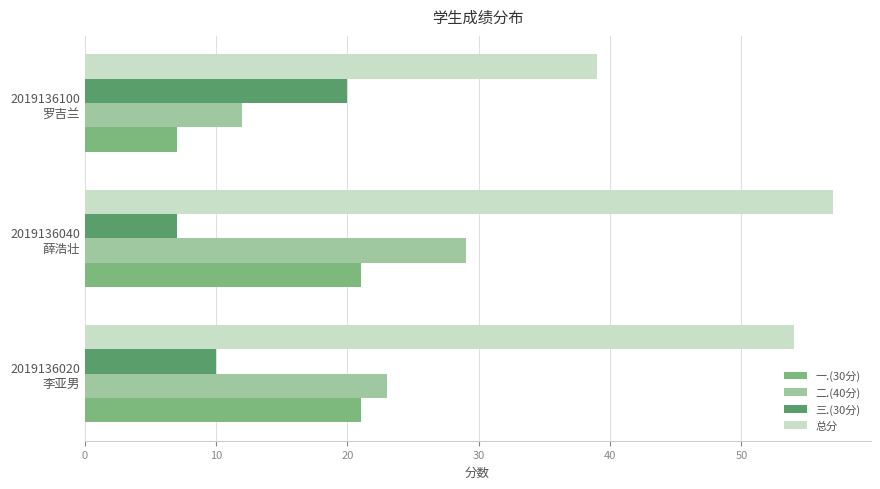

What is the minimum value shown in the chart?

7